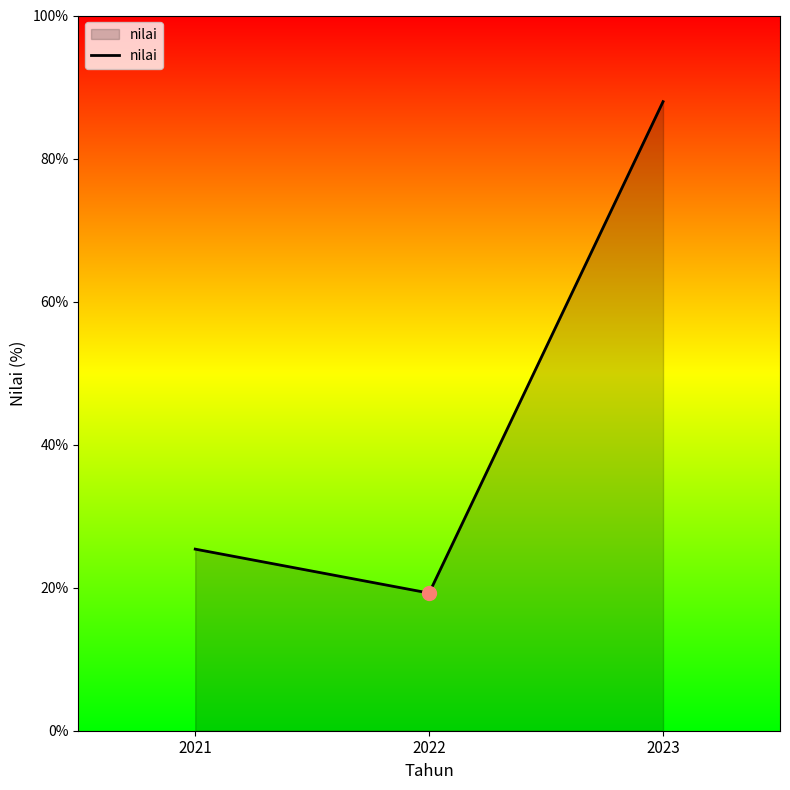

At which label does the data first exceed 25?

2021